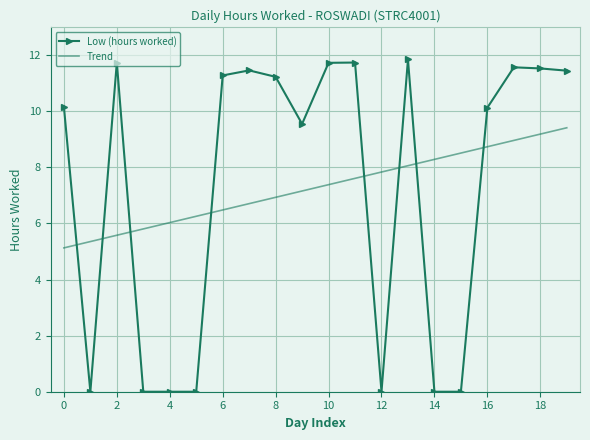

What is the sum of all Low (hours worked) values?

145.4